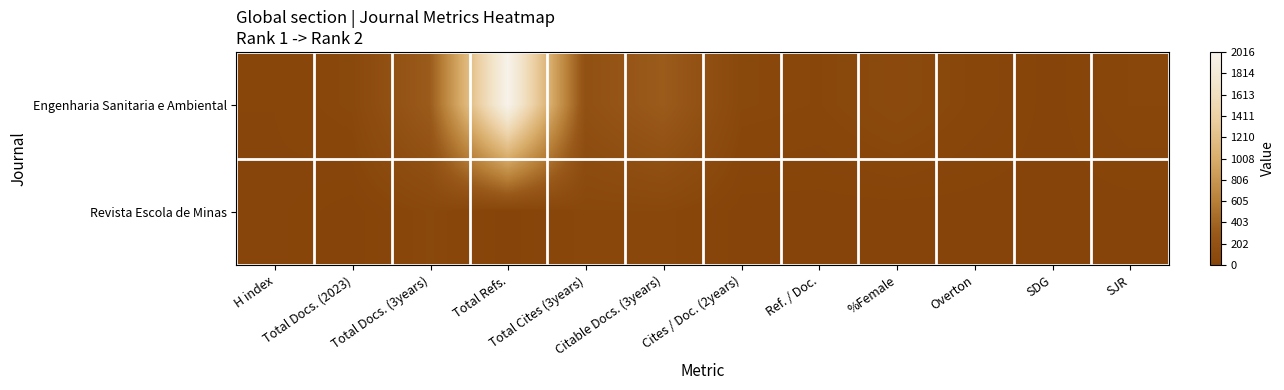

Reading right to left, transcribe all the data shown in this chart.

Engenharia Sanitaria e Ambiental: SJR=40	SDG=1	Overton=34	%Female=77	Ref. / Doc.=38	Cites / Doc. (2years)=50	Citable Docs. (3years)=330	Total Cites (3years)=182	Total Refs.=2016	Total Docs. (3years)=331	Total Docs. (2023)=52	H index=24
Revista Escola de Minas: SJR=0	SDG=0	Overton=0	%Female=0	Ref. / Doc.=0	Cites / Doc. (2years)=0	Citable Docs. (3years)=47	Total Cites (3years)=46	Total Refs.=0	Total Docs. (3years)=50	Total Docs. (2023)=0	H index=19